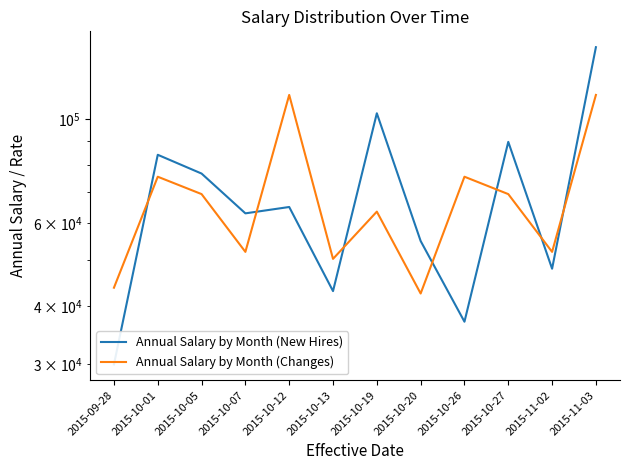

The value of Annual Salary by Month (New Hires) at 2015-10-27 is 89500.0. True or false?

True